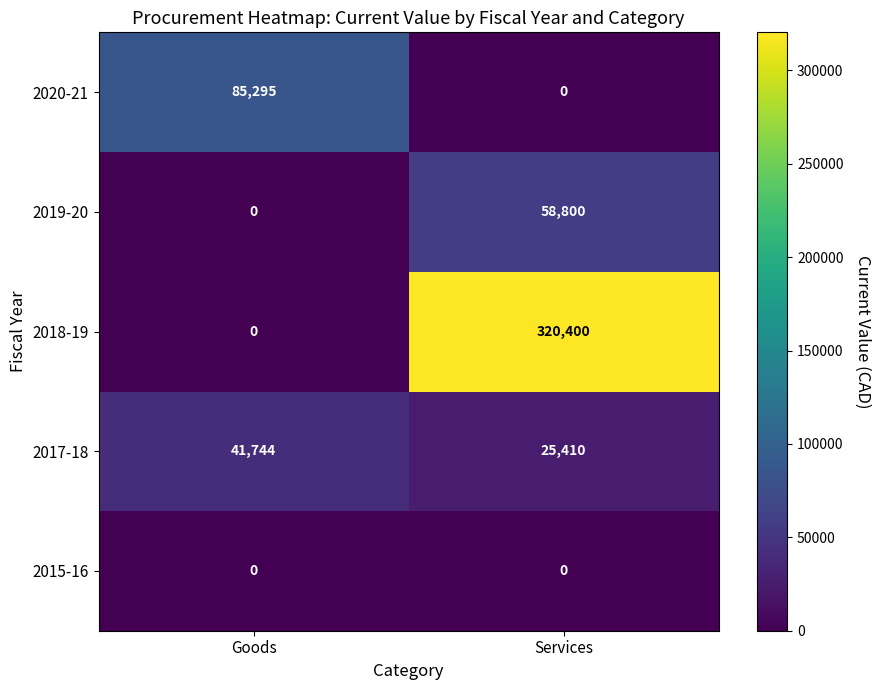

At which category is the sum across all series the highest?

Services